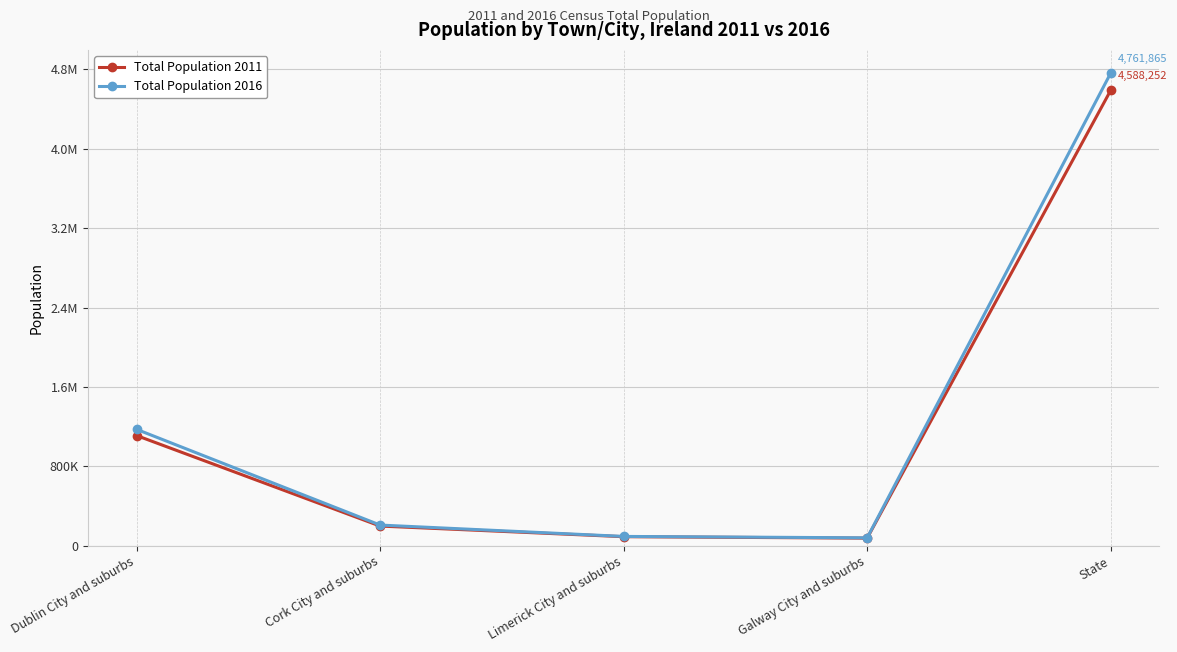

True or false: Total Population 2016 and Total Population 2011 cross at least once.

False